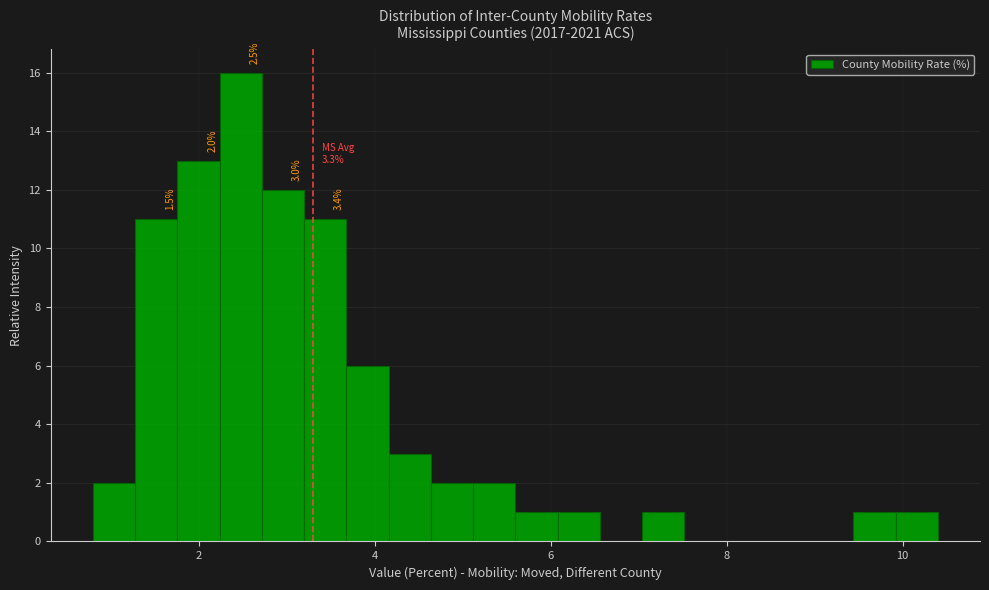

Read against the x-axis, roughly where is the centre of the tallest bar?

2.4